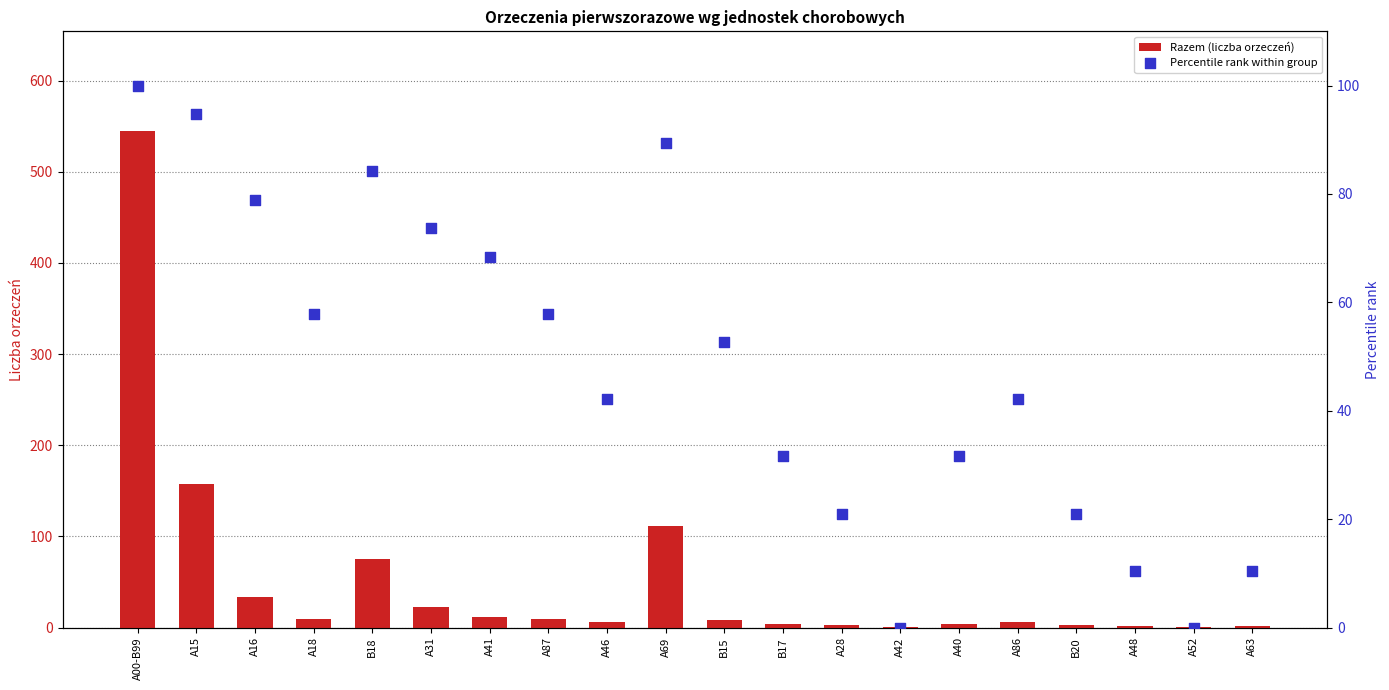

Which series has the largest total across all categories?

Razem (liczba orzeczeń)